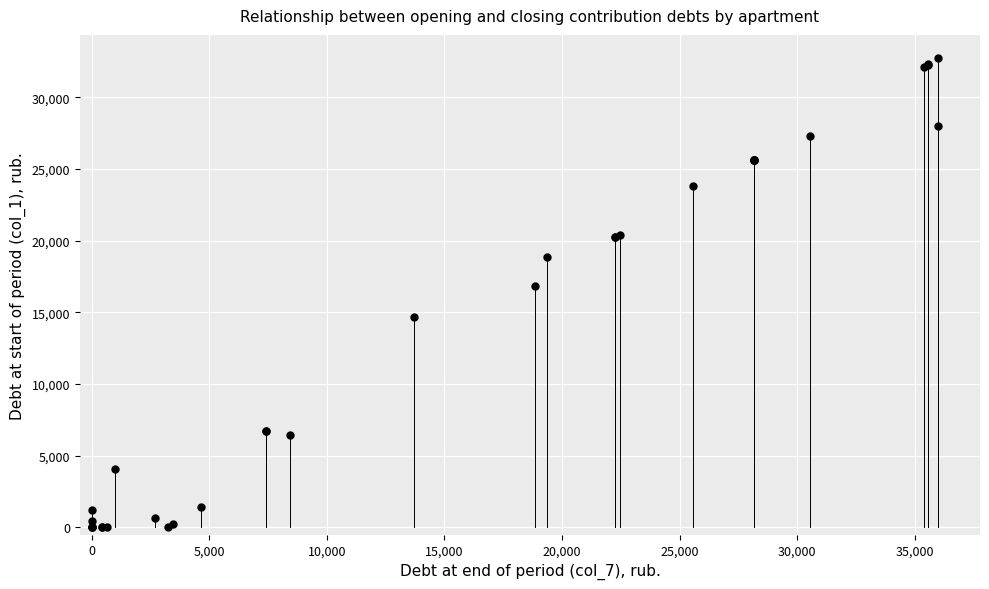

What Y value in the scatter plot is closest to 16363?

16845.4